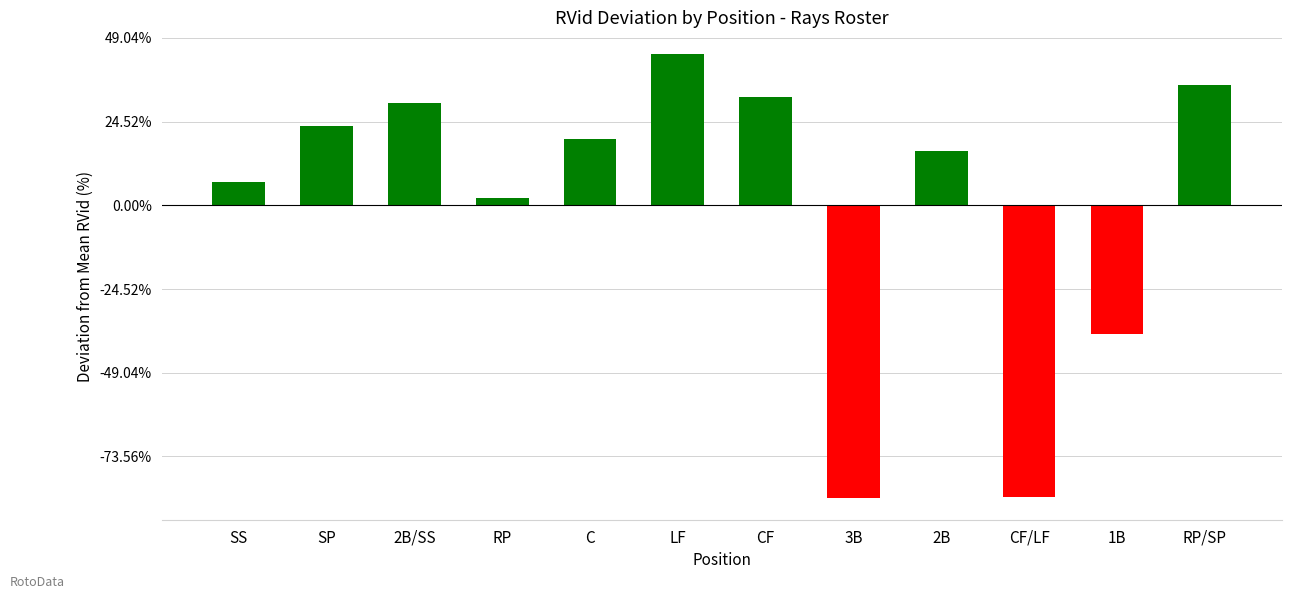

Reading left to right, transcribe all the data shown in this chart.

SS=279.1	SP=945.8	2B/SS=1226.8	RP=82.4	C=790.4	LF=1802.3	CF=1295.8	3B=-3495.2	2B=649.1	CF/LF=-3480.2	1B=-1537.7	RP/SP=1441.4